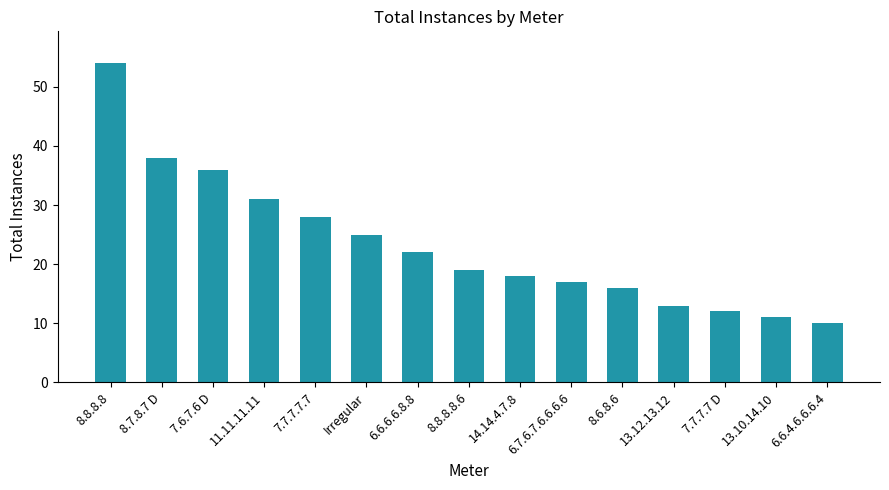

List the labels in order of value, largest first.

8.8.8.8, 8.7.8.7 D, 7.6.7.6 D, 11.11.11.11, 7.7.7.7.7, Irregular, 6.6.6.6.8.8, 8.8.8.8.6, 14.14.4.7.8, 6.7.6.7.6.6.6.6, 8.6.8.6, 13.12.13.12, 7.7.7.7 D, 13.10.14.10, 6.6.4.6.6.6.4